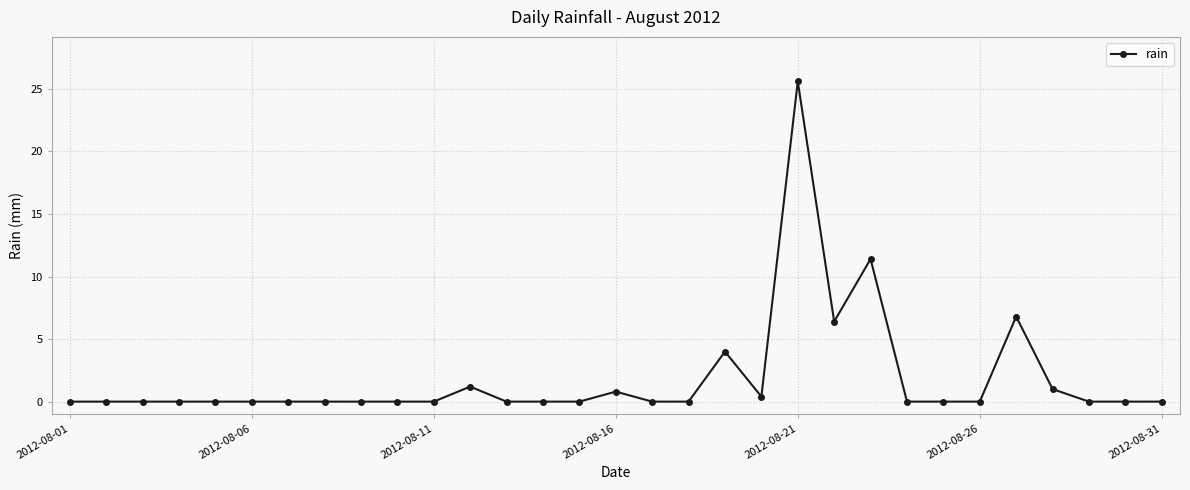

True or false: there are more than 2 points higher than both neighbors.

True